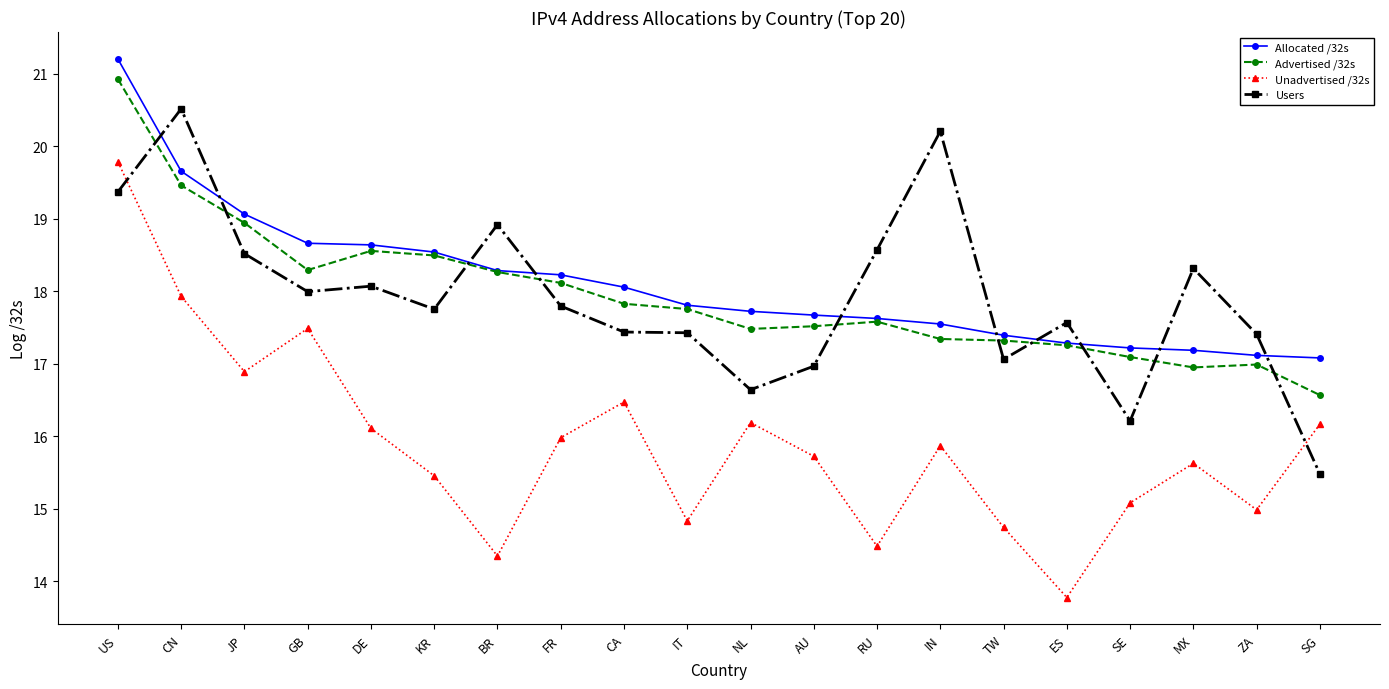

How many intersections are there between Users and Allocated /32s?

10